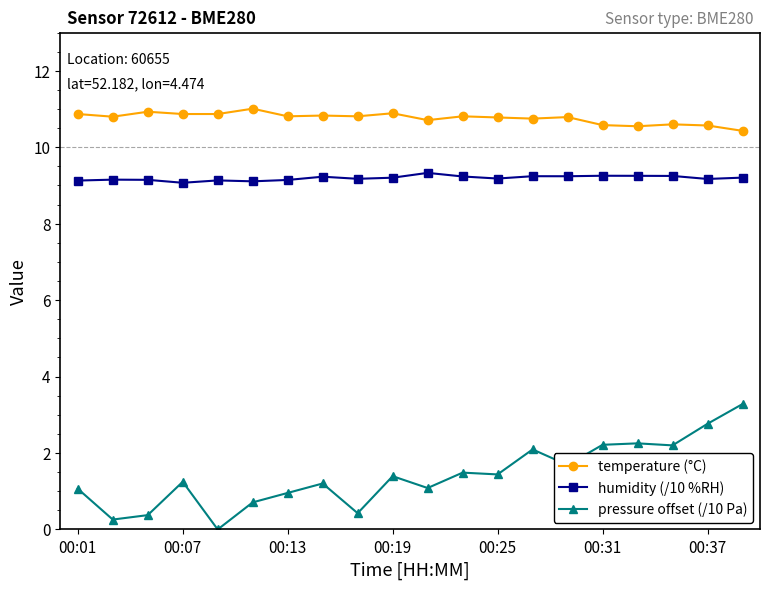

What is the average value of the humidity (/10 %RH) series?

9.2